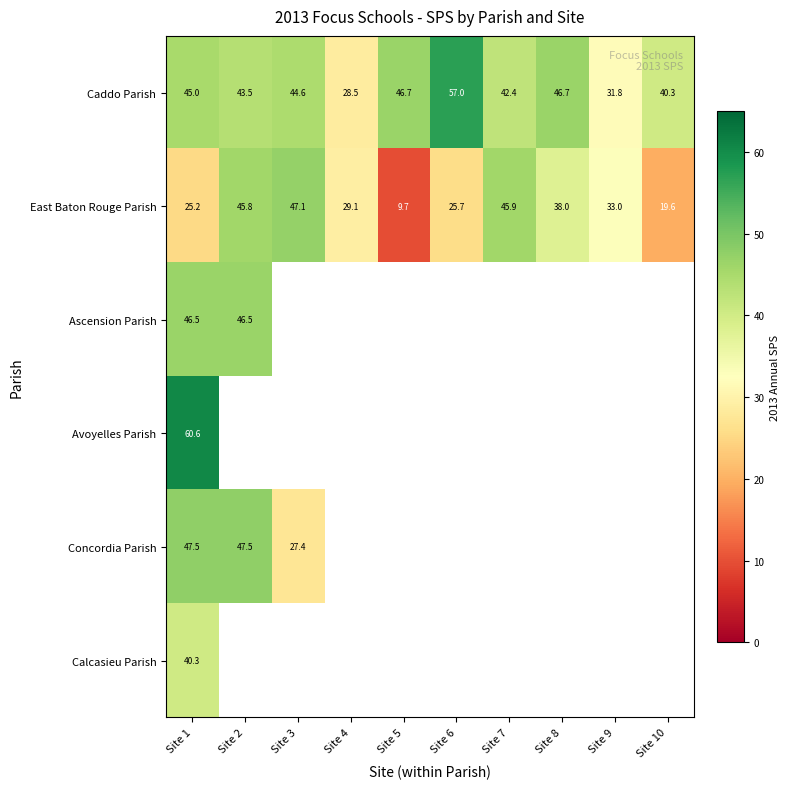

What is the minimum value shown in the chart?

9.7